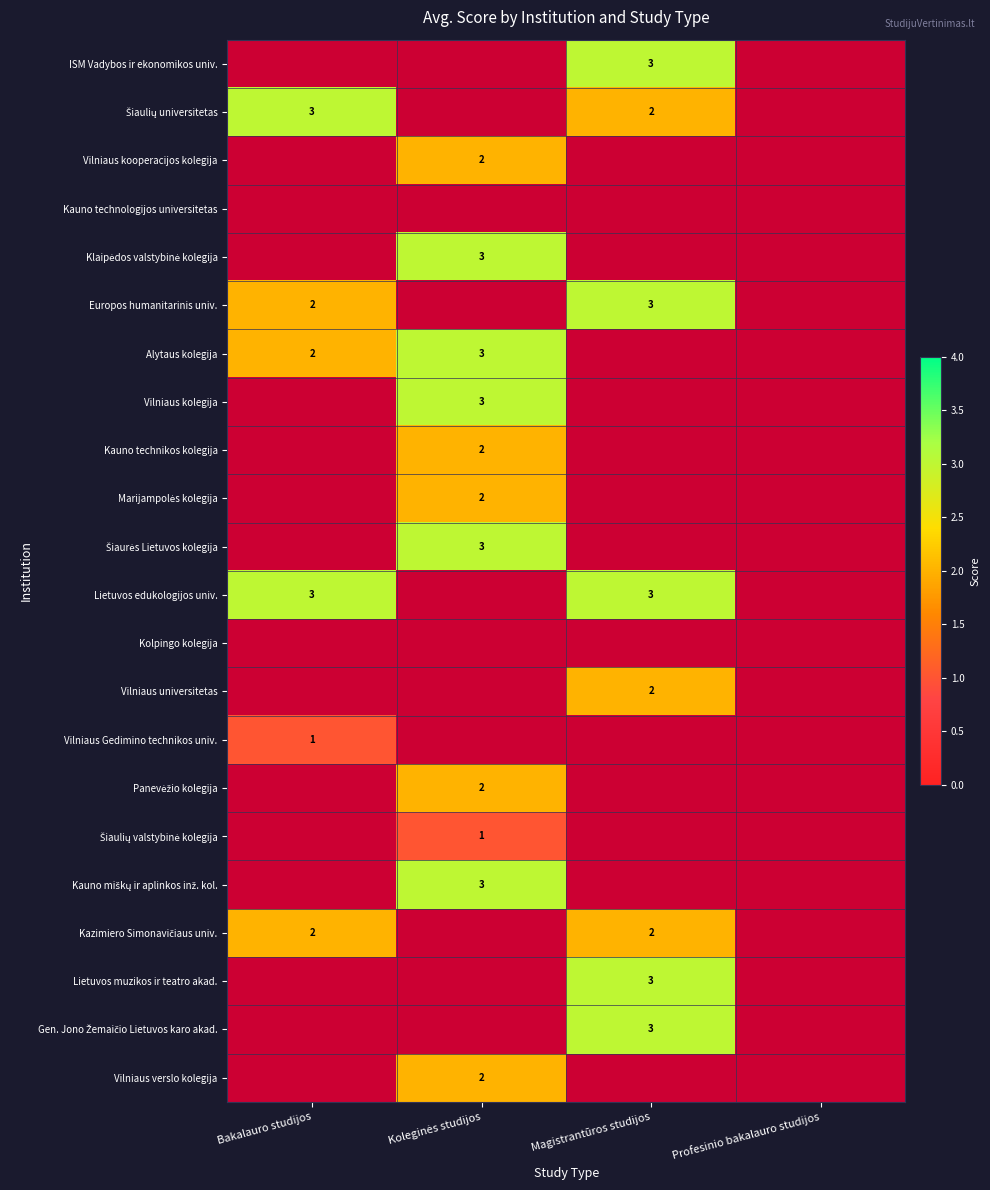

True or false: Vilniaus Gedimino technikos univ. has a value of 1 at Bakalauro studijos.

True